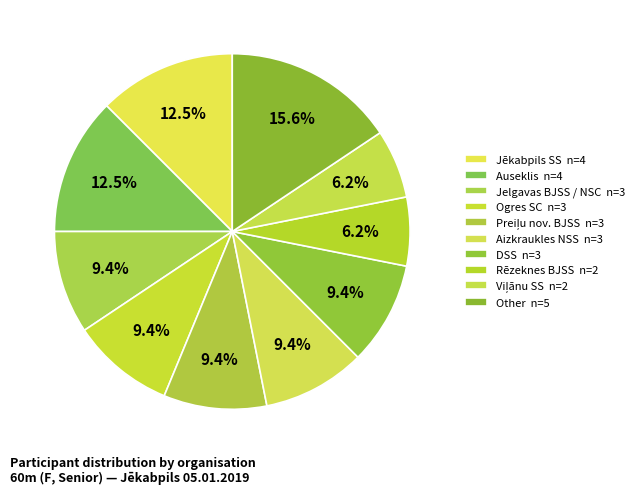

Count the number of slices in the pie.

10